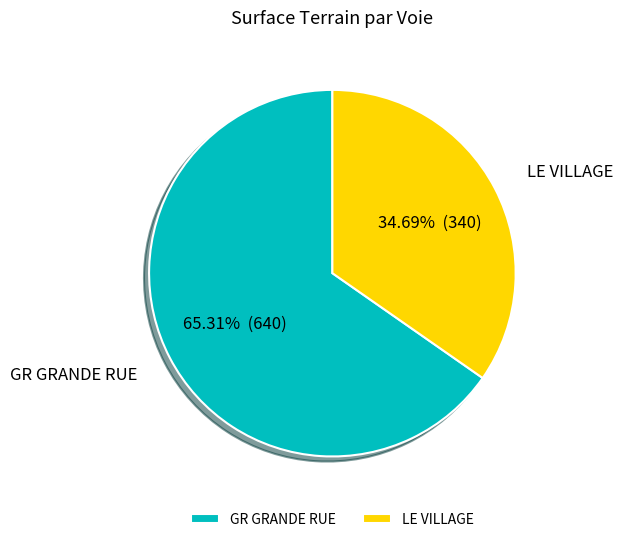

Count the number of slices in the pie.

2